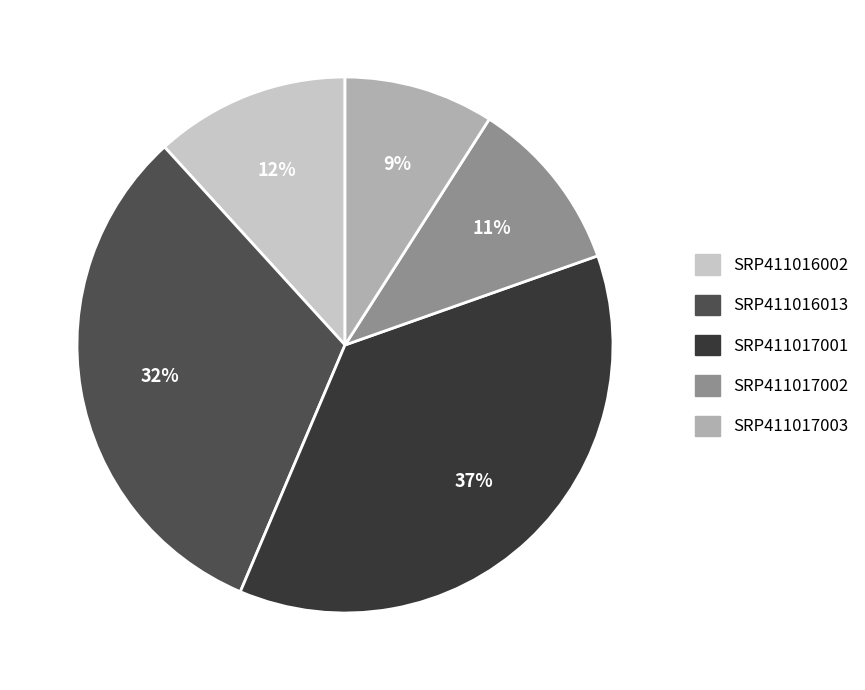

Combined, do SRP411017001 and SRP411016013 account for over 50%?

Yes